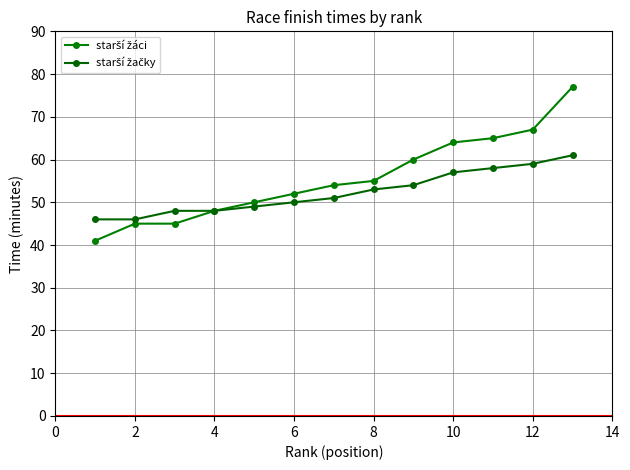

How many distinct data groups are displayed?

2